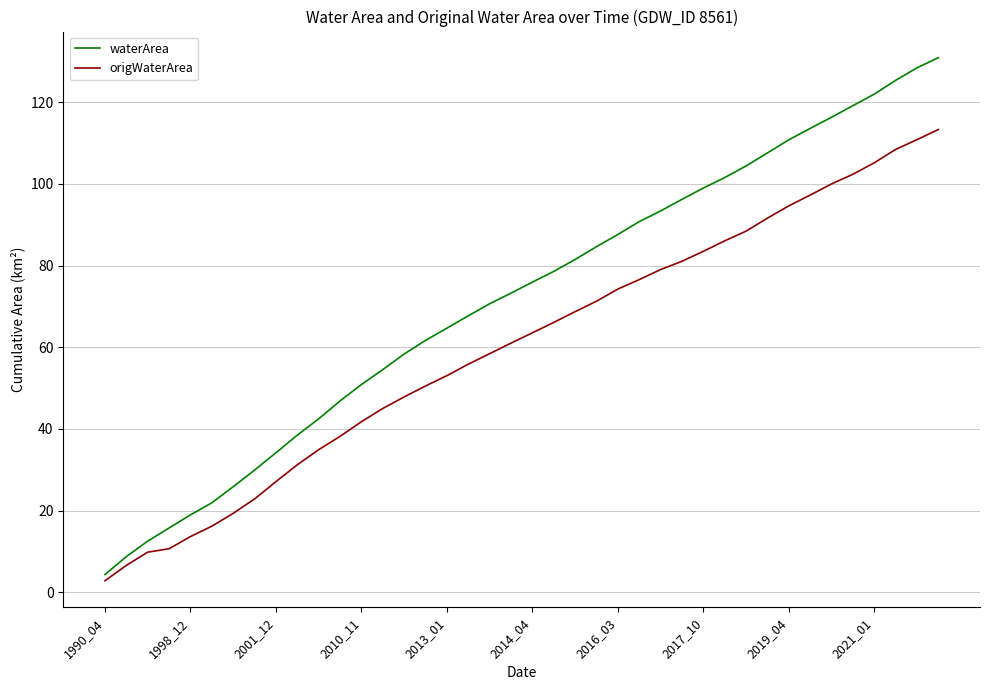

True or false: waterArea and origWaterArea intersect in this chart.

False